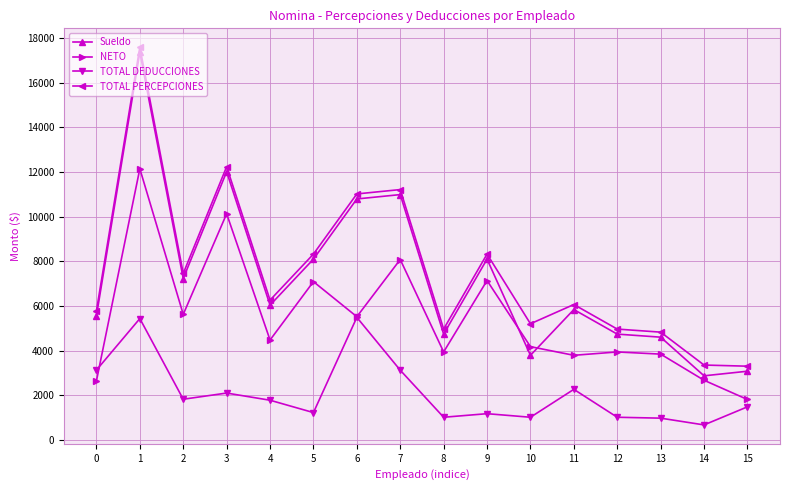

True or false: TOTAL DEDUCCIONES and TOTAL PERCEPCIONES intersect in this chart.

False